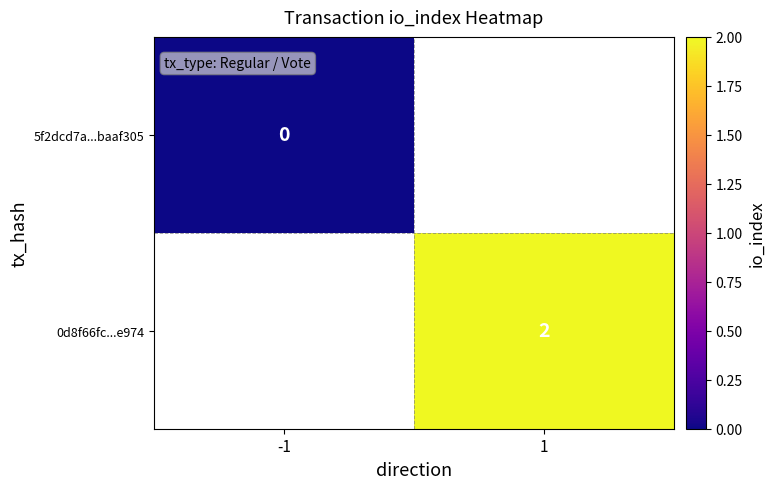

How many series are shown in this chart?

2